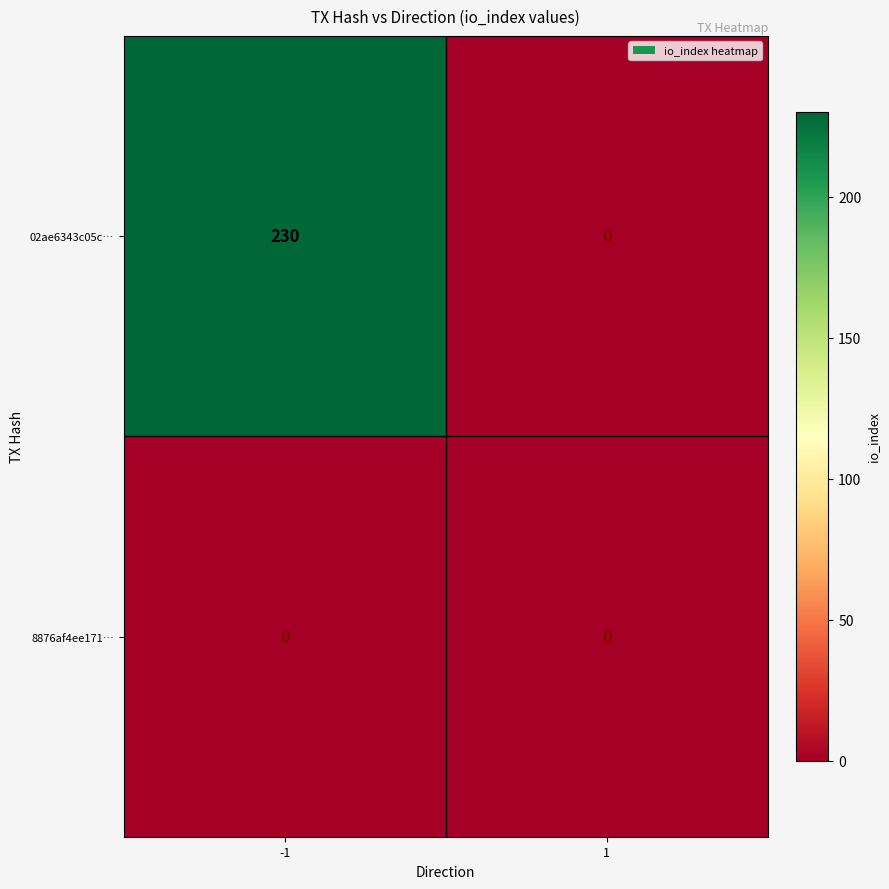

Reading left to right, transcribe all the data shown in this chart.

02ae6343c05c…: -1=230	1=0
8876af4ee171…: -1=0	1=0